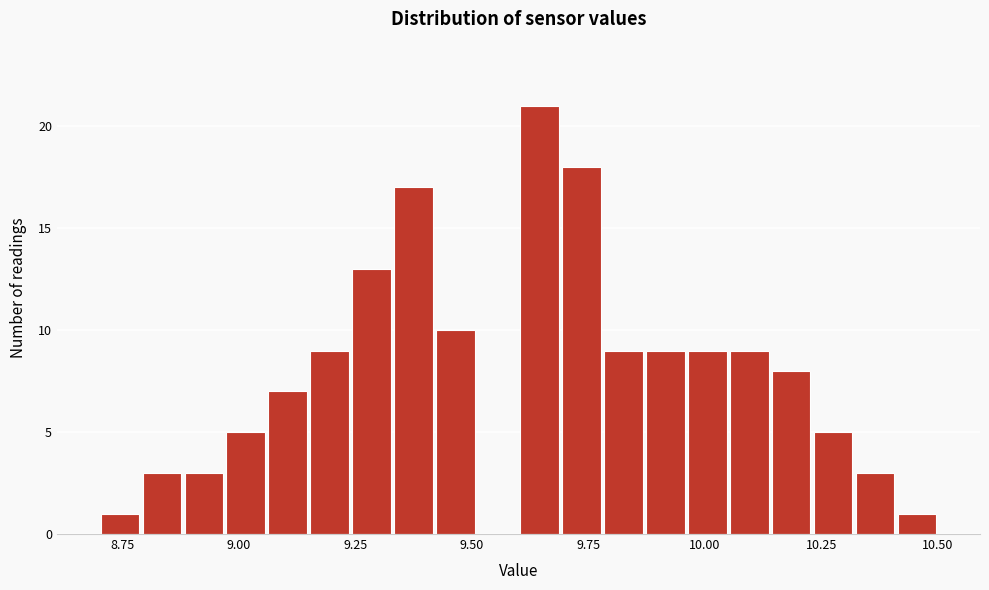

Read against the x-axis, roughly where is the centre of the tallest bar?

9.65